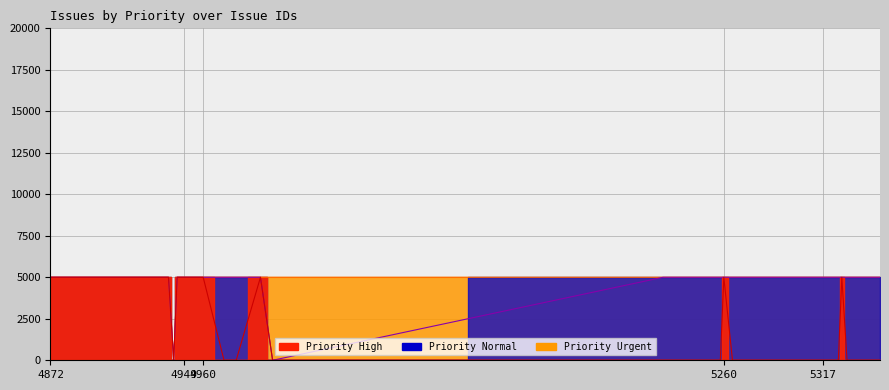

The Normal boundary series shows 5000 at 4960. True or false?

True